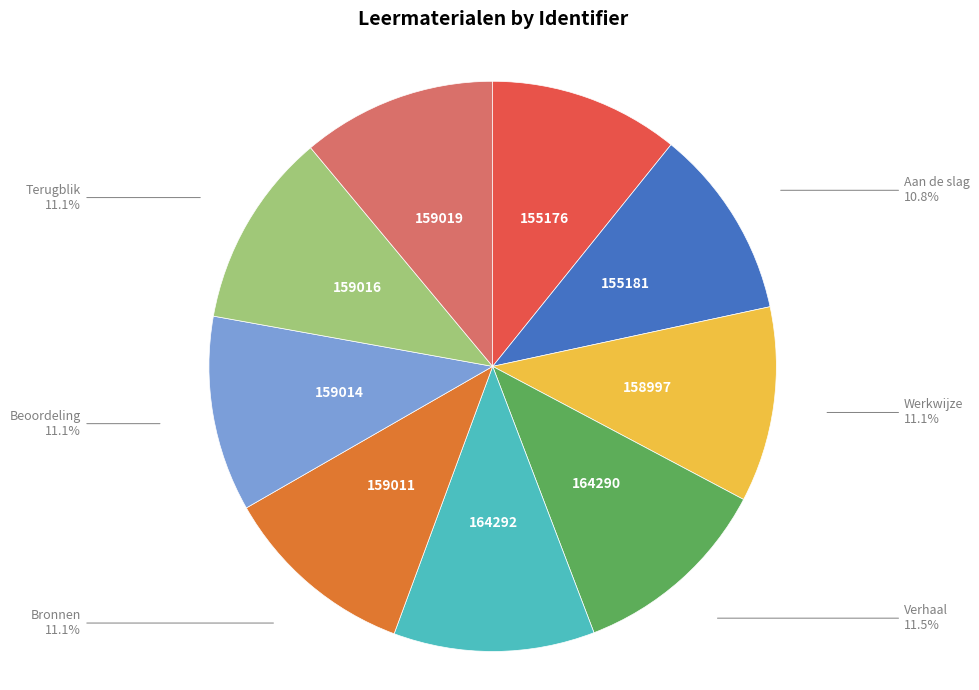

Does any single category account for the majority?

No